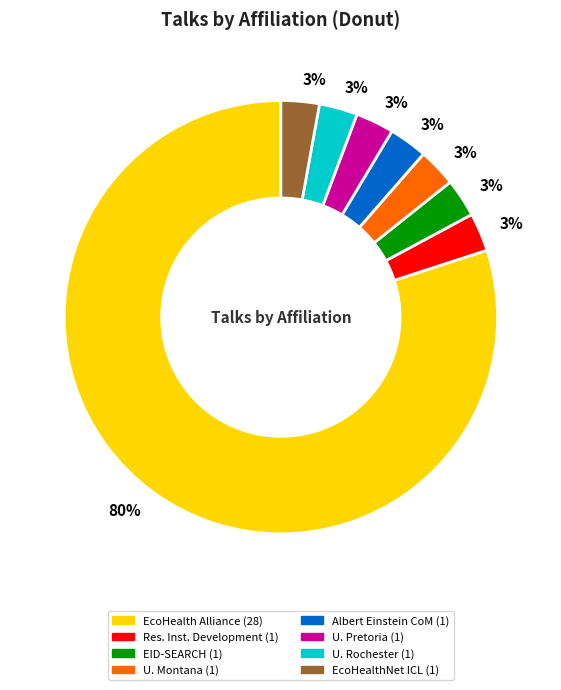

Is there any slice that represents more than half of the pie?

Yes